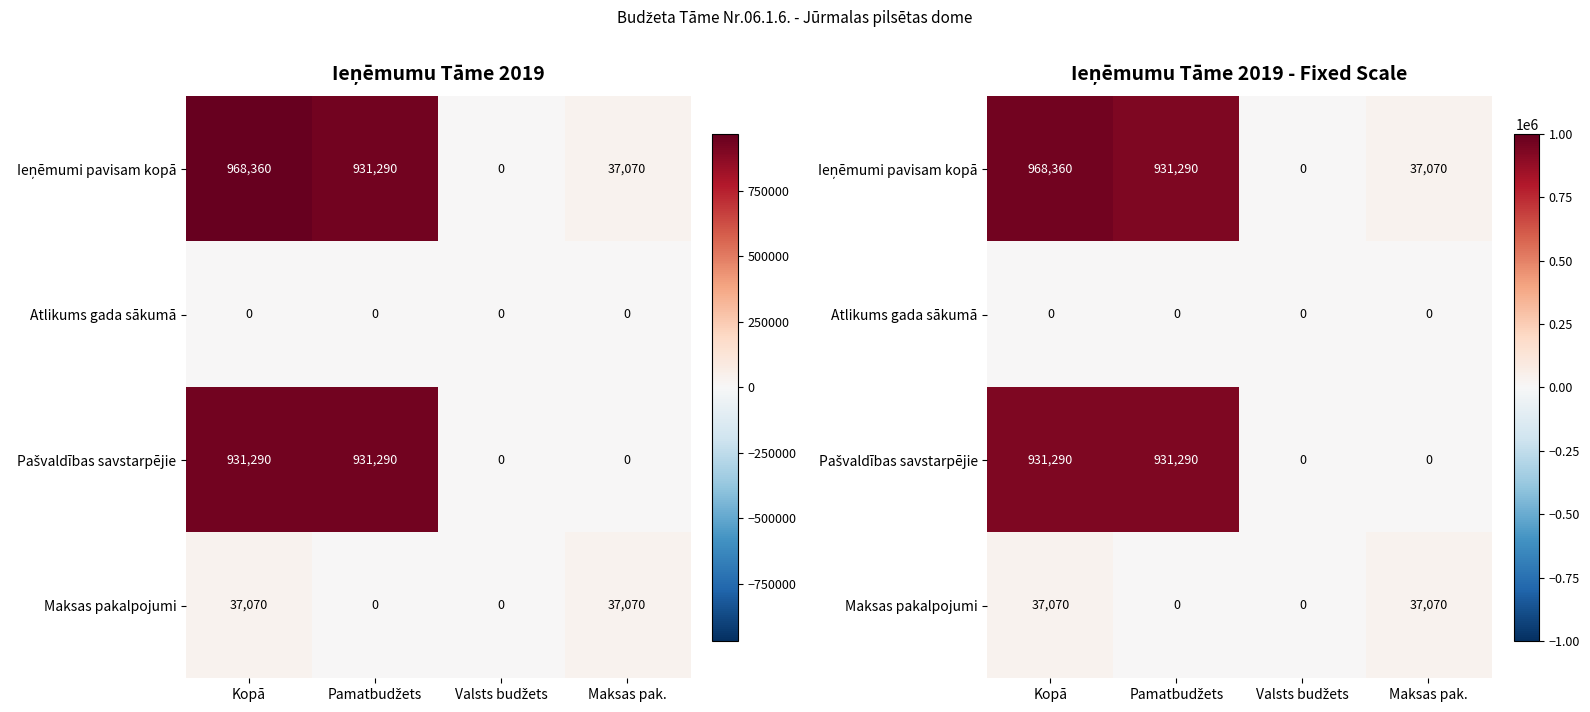

What is the sum of all Ieņēmumi pavisam kopā values?

1936720